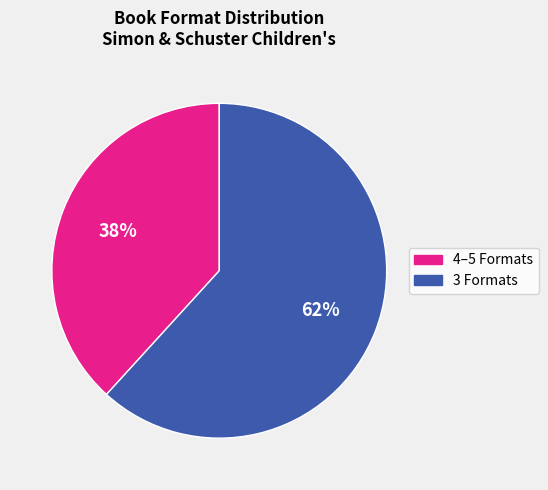

Is there a majority slice in this chart?

Yes